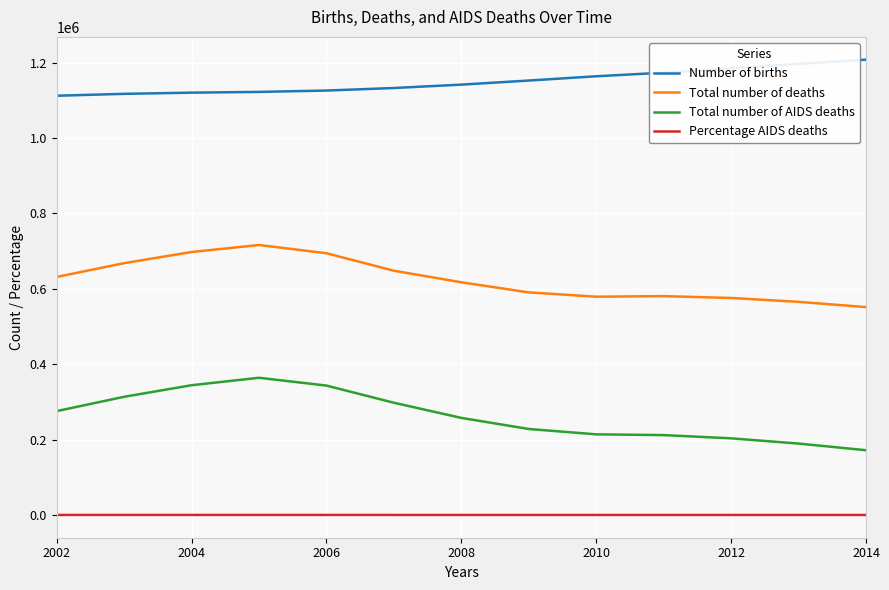

What is the maximum value shown in the chart?

1207711.0